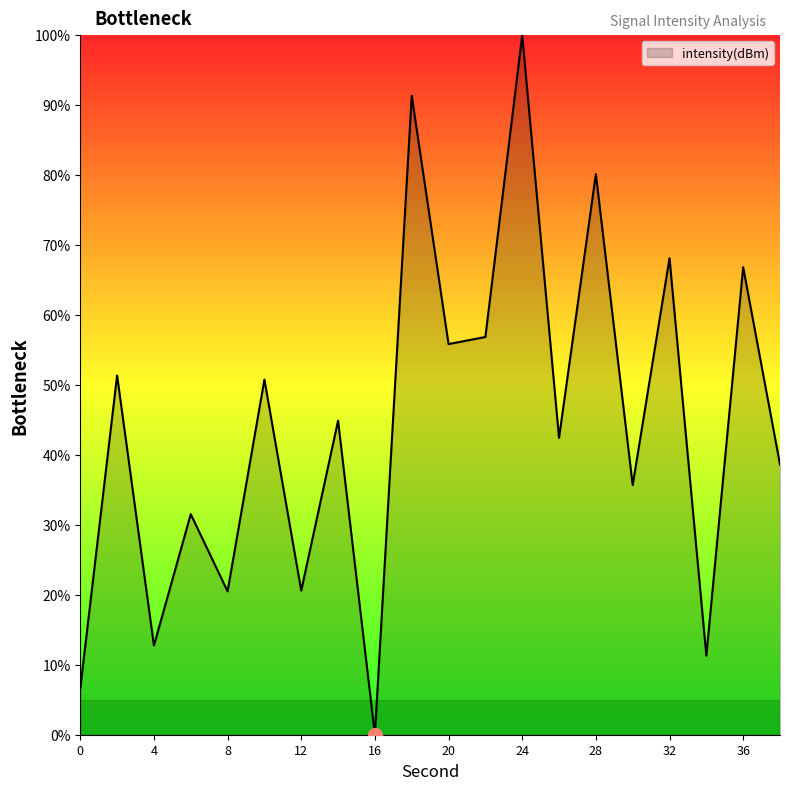

What is the maximum value shown in the chart?

100.0